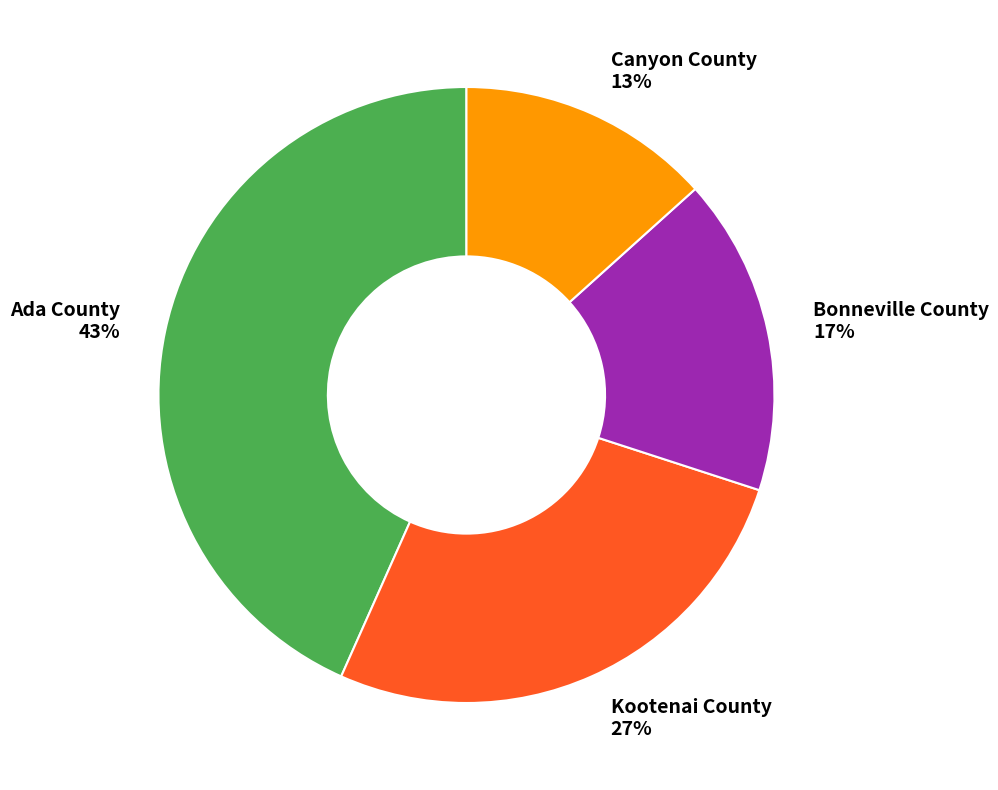

What is the smallest slice in the pie chart?

Canyon County